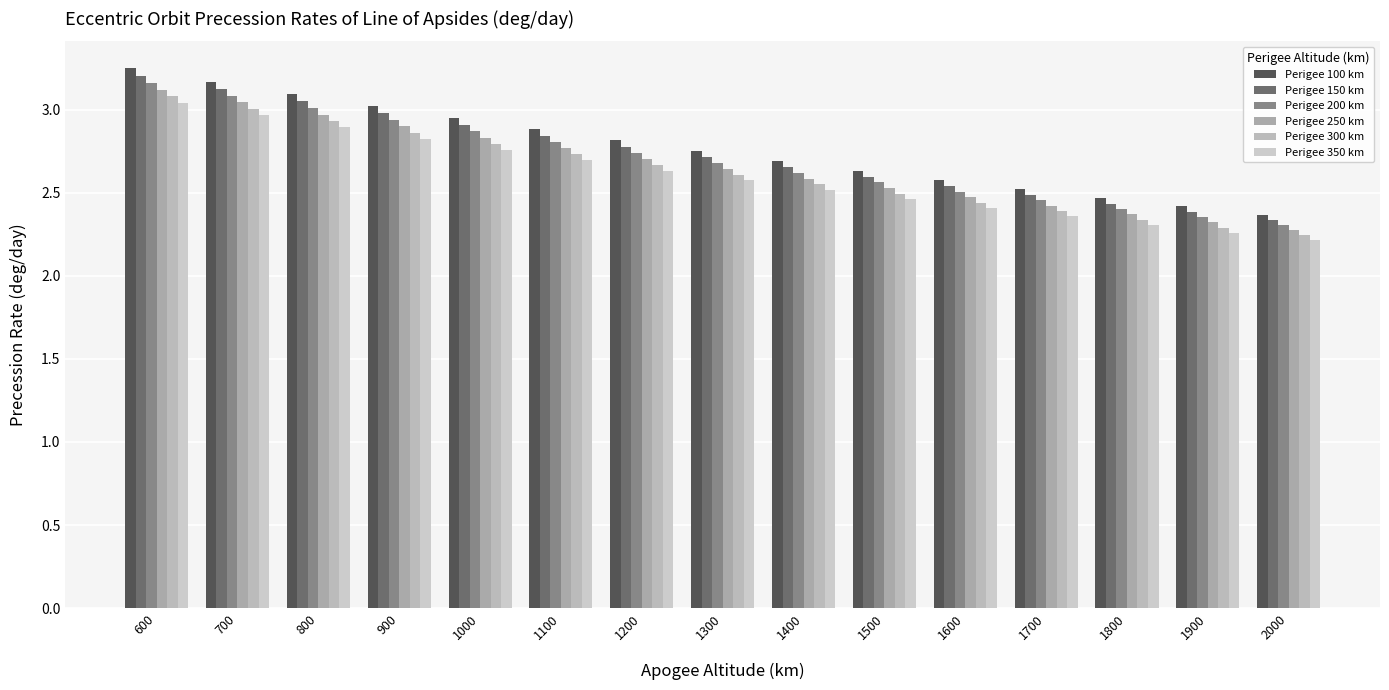

Which has a higher value, 1000 or 2000?

1000